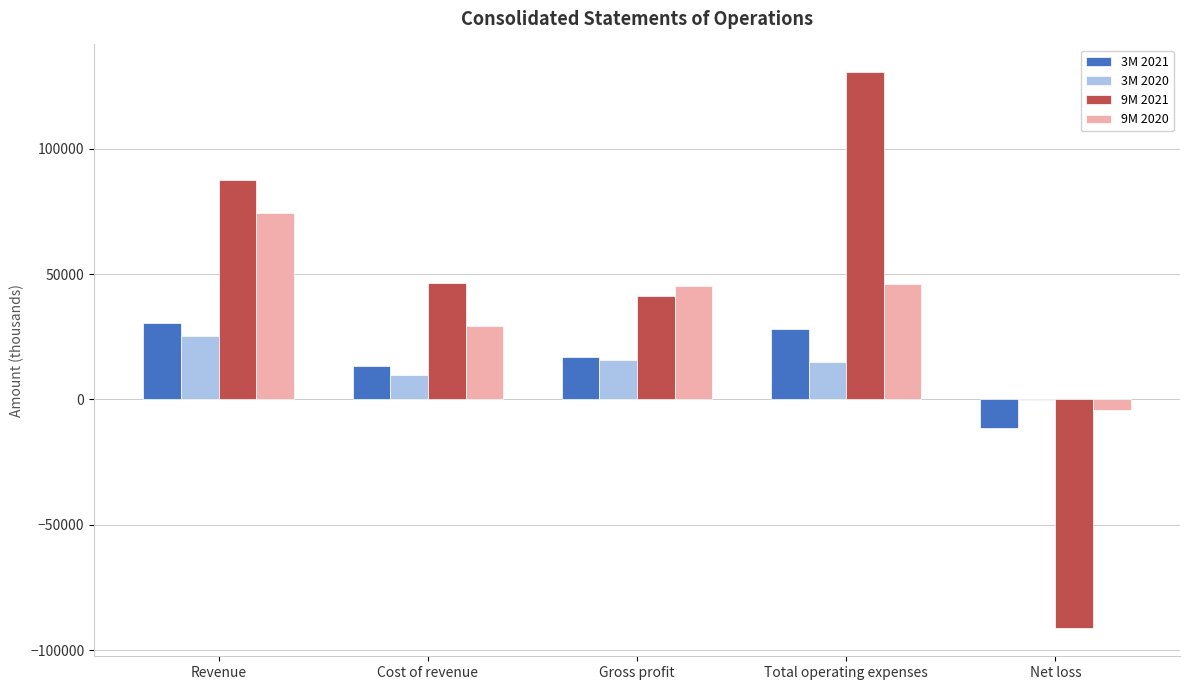

What is the total value across all series at Revenue?

217676